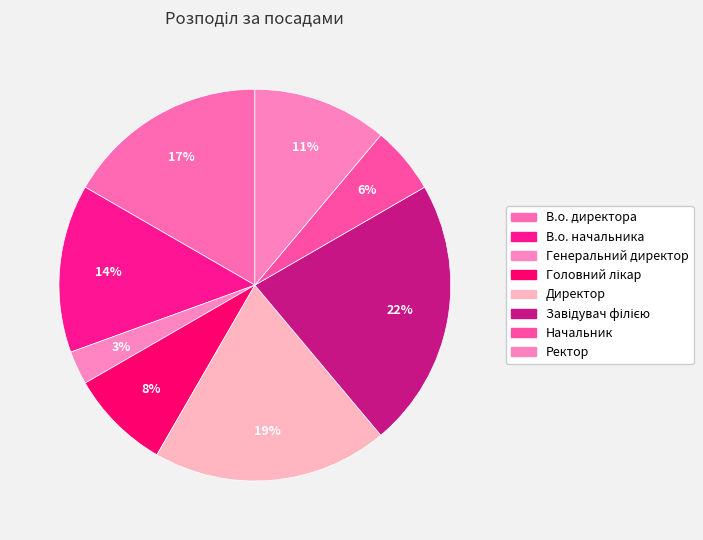

To the nearest percent, what is the difference between the Директор and Головний лікар slice percentages?

11%